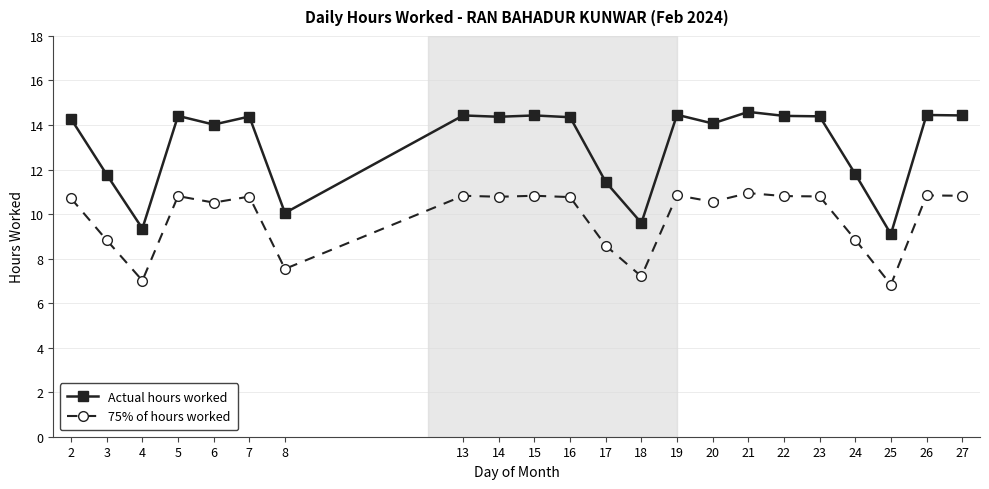

What is the difference between the 75% of hours worked values at 26 and 2?

0.1